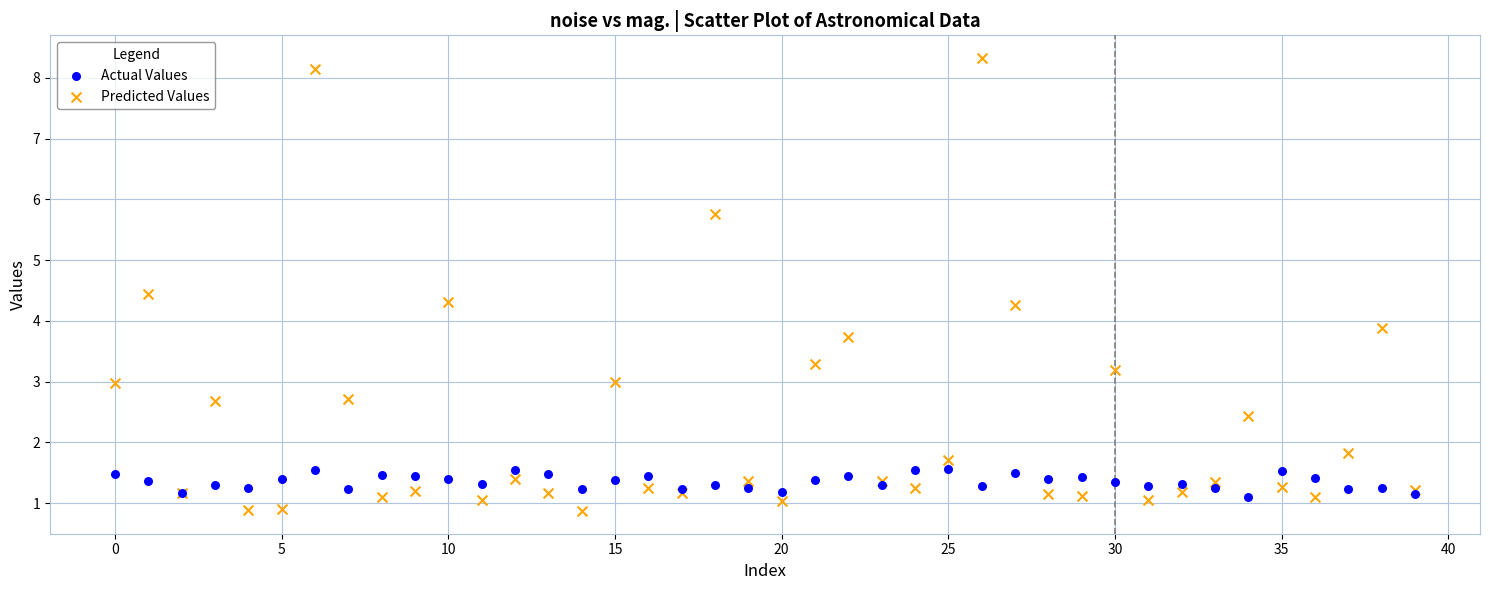

Across all series, what Y value is closest to 4?

3.9